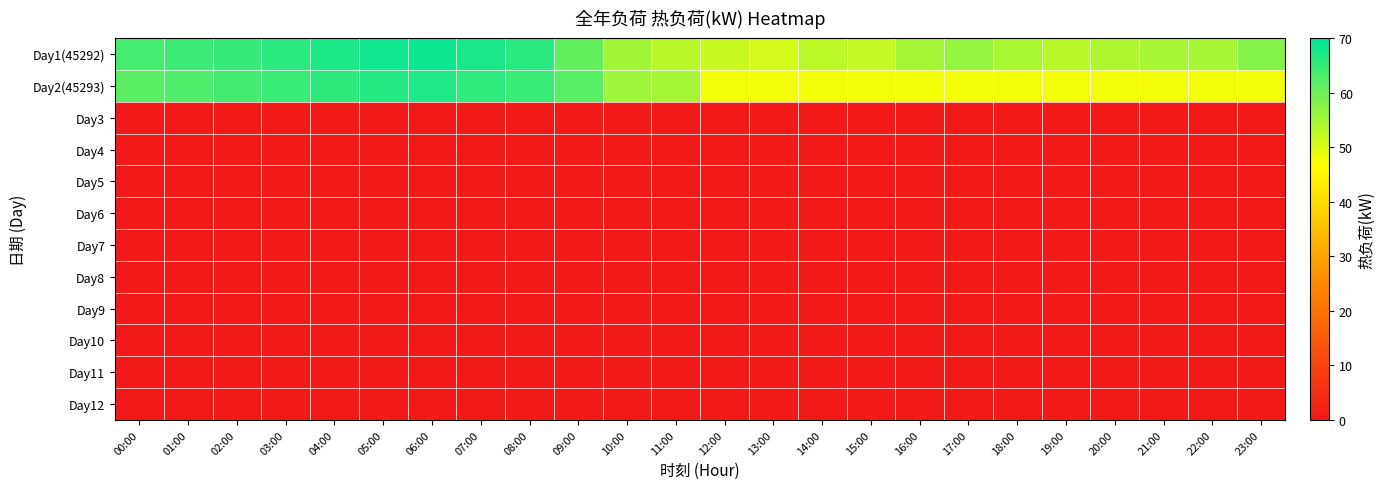

What is the total value across all series at 18:00?

102.3